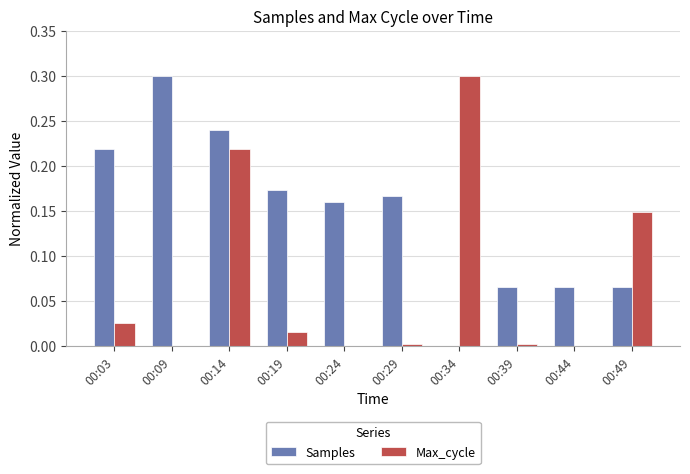

What is the sum of all Max_cycle values?

0.7